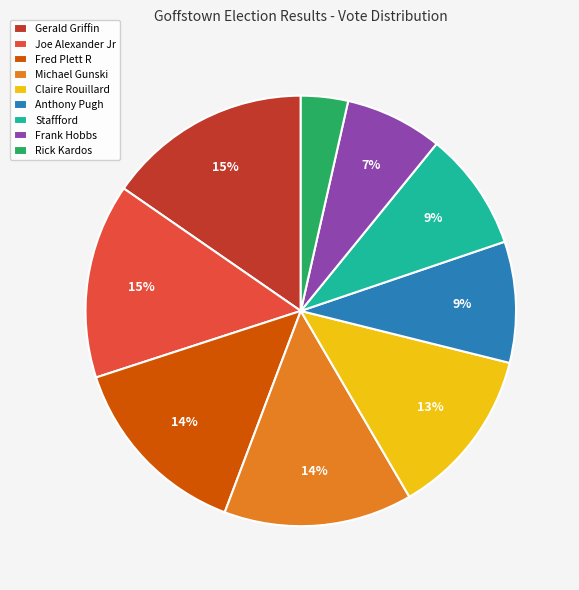

Approximately how many times larger is the value at Rick Kardos compared to Anthony Pugh?

0.4